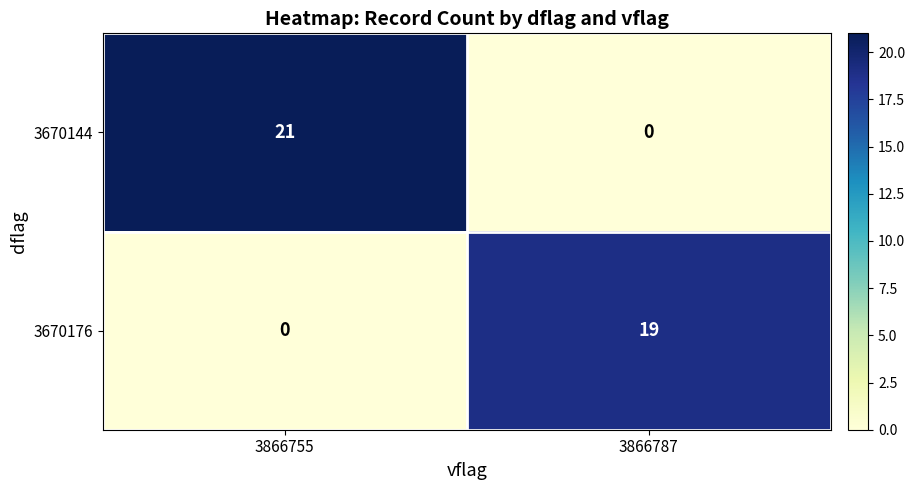

What is the approximate value of 3670176 at 3866787?

19